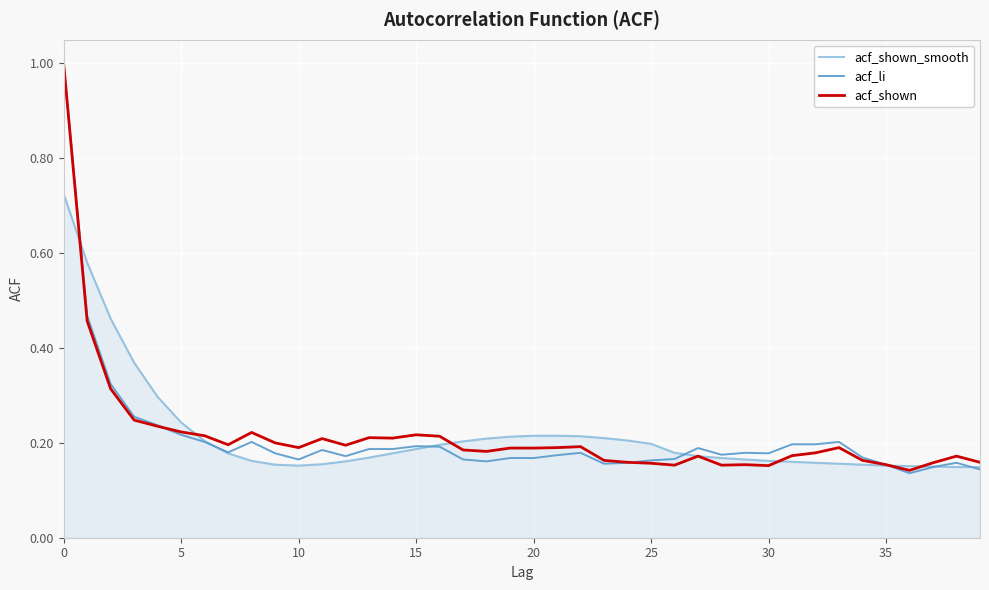

What is the maximum value shown in the chart?

1.0